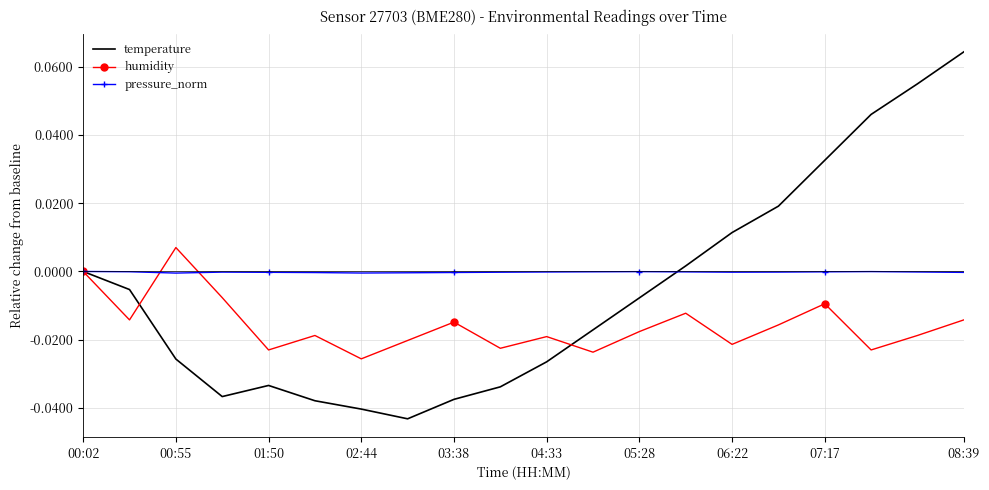

Which series has the largest range (max minus min)?

temperature